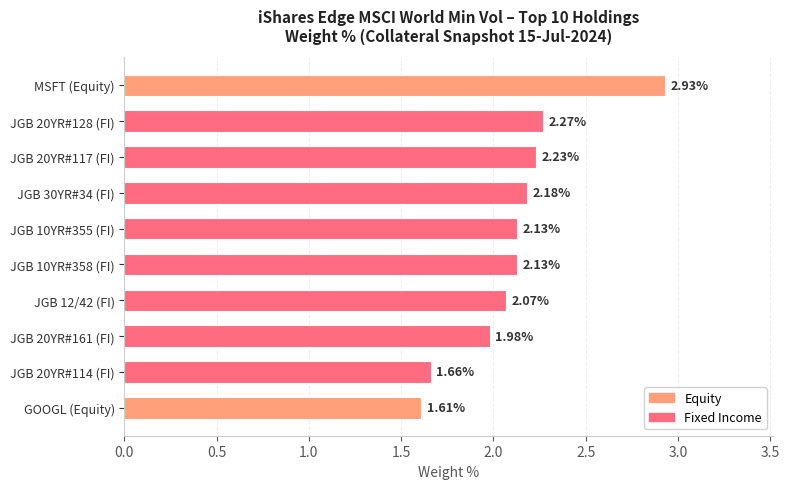

Which category has the highest value across all series?

MSFT (Equity)